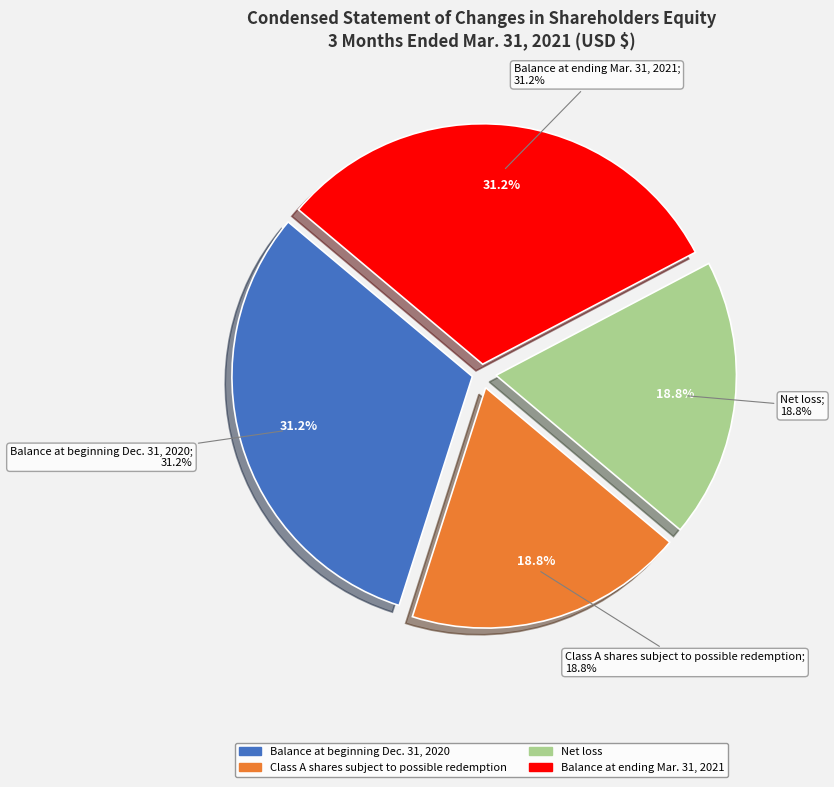

Between Balance at ending Mar. 31, 2021 and Net loss, which is larger?

Balance at ending Mar. 31, 2021